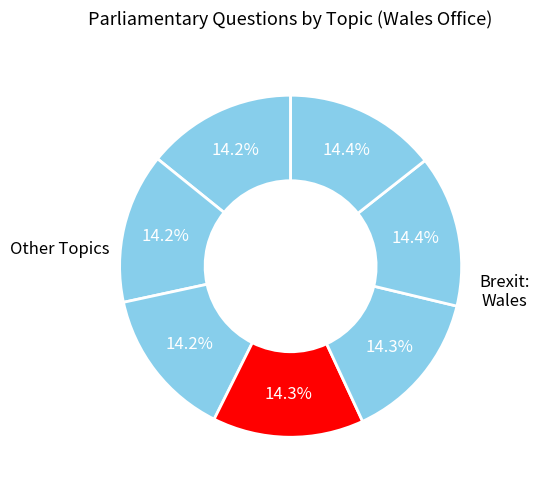

How many segments does this pie chart have?

7